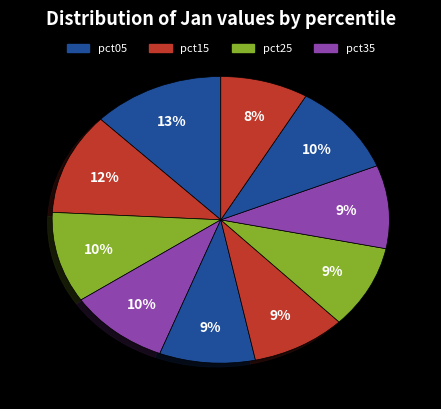

How many segments does this pie chart have?

10